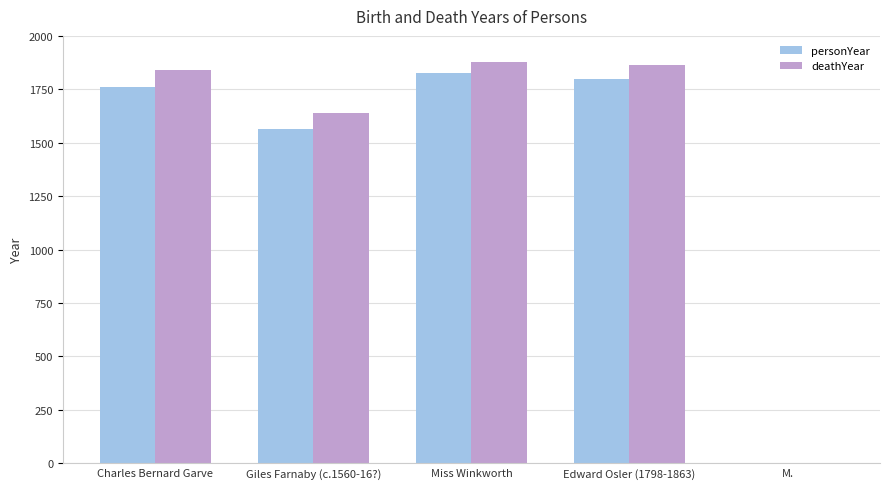

At which label is personYear closest to 913?

Giles Farnaby (c.1560-16?)